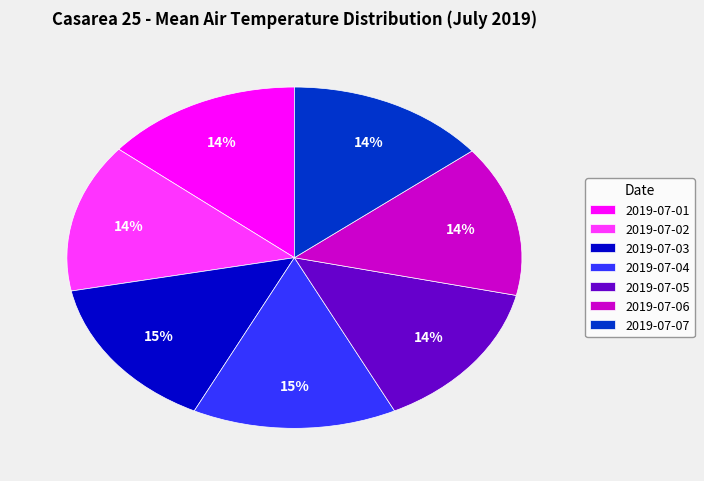

Count the number of slices in the pie.

7